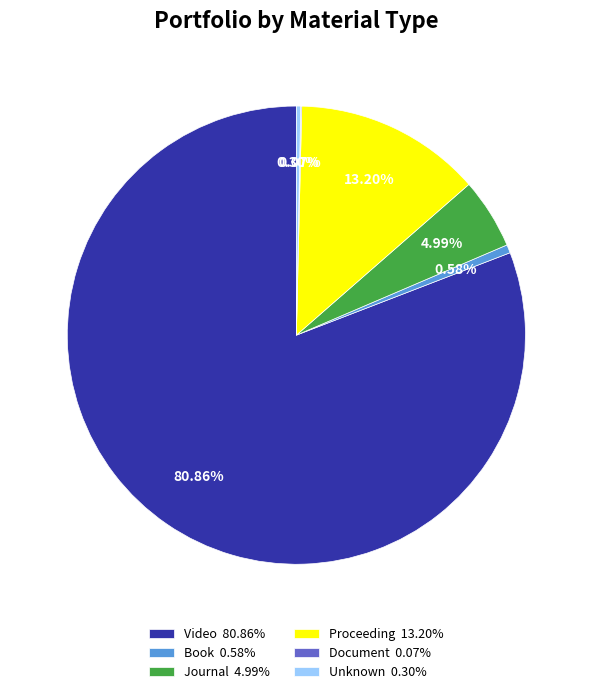

Is there any slice that represents more than half of the pie?

Yes